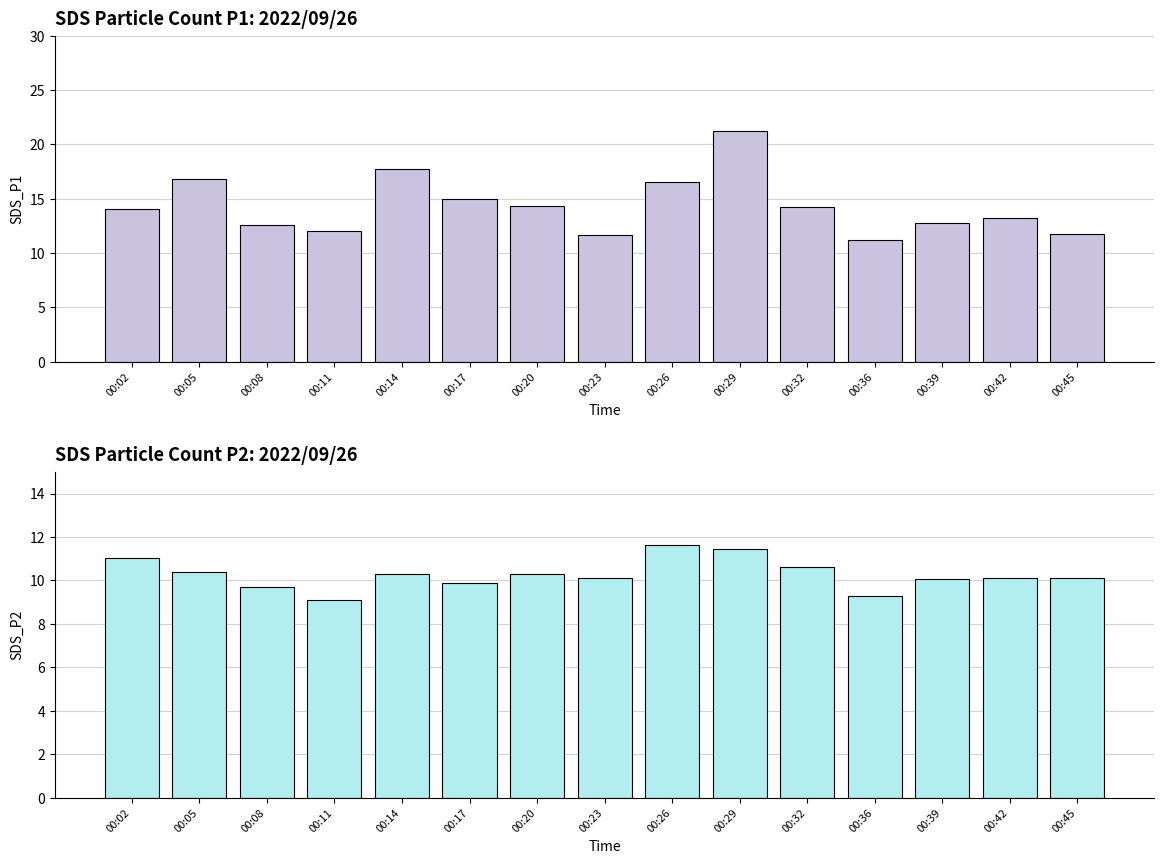

What is the difference between the highest and lowest values at 00:39?

2.7